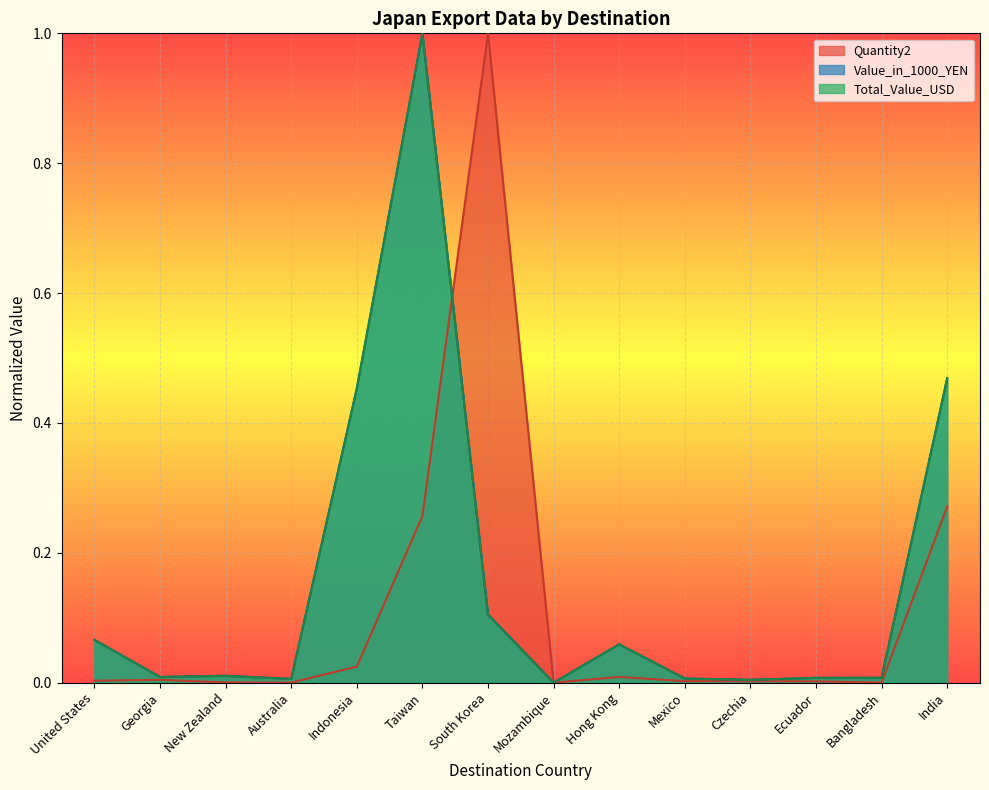

How many lines are shown in the chart?

3